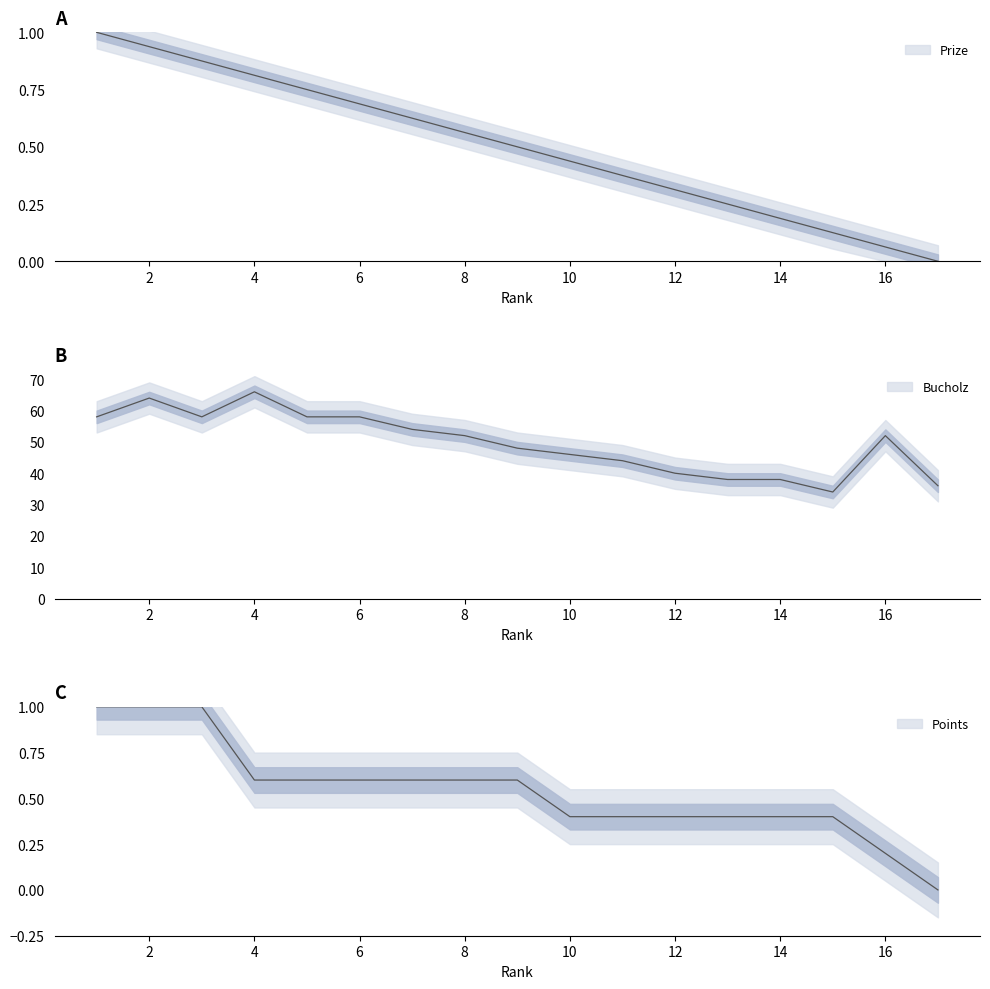

Where does the Bucholz series first go above 52?

1